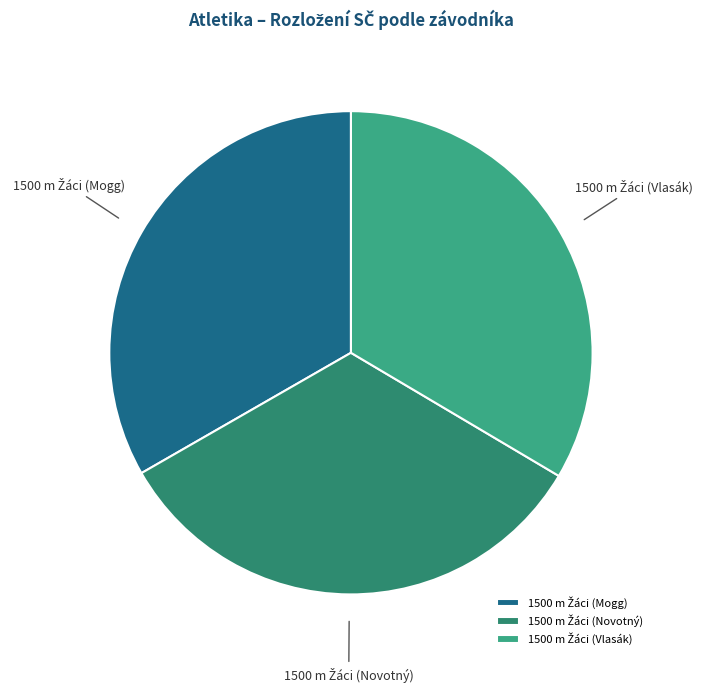

Does any single category account for the majority?

No